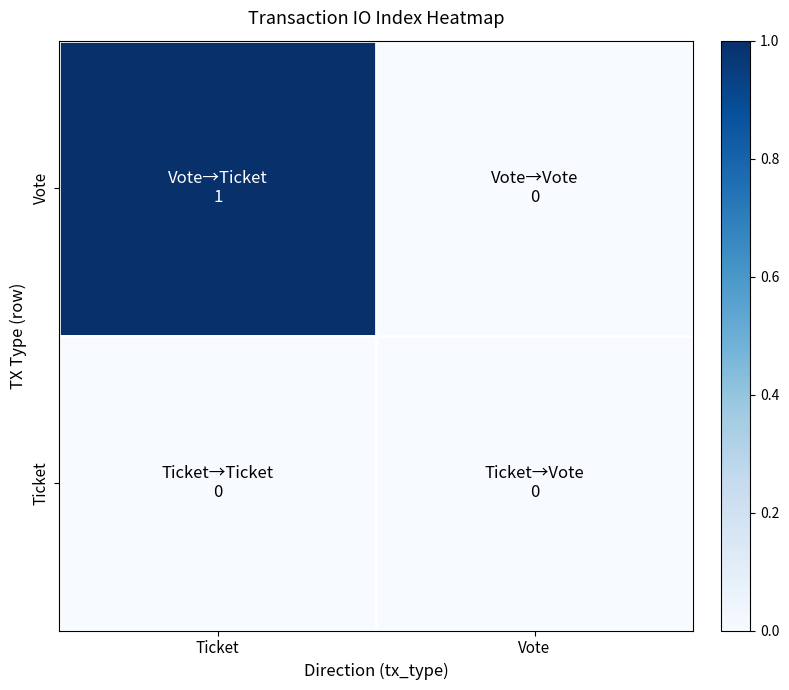

Rank the series by their maximum value, from highest to lowest.

Vote, Ticket